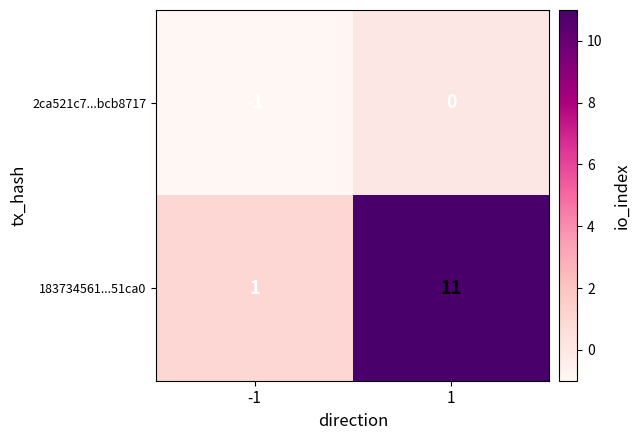

Which series has the largest total across all categories?

183734561...51ca0